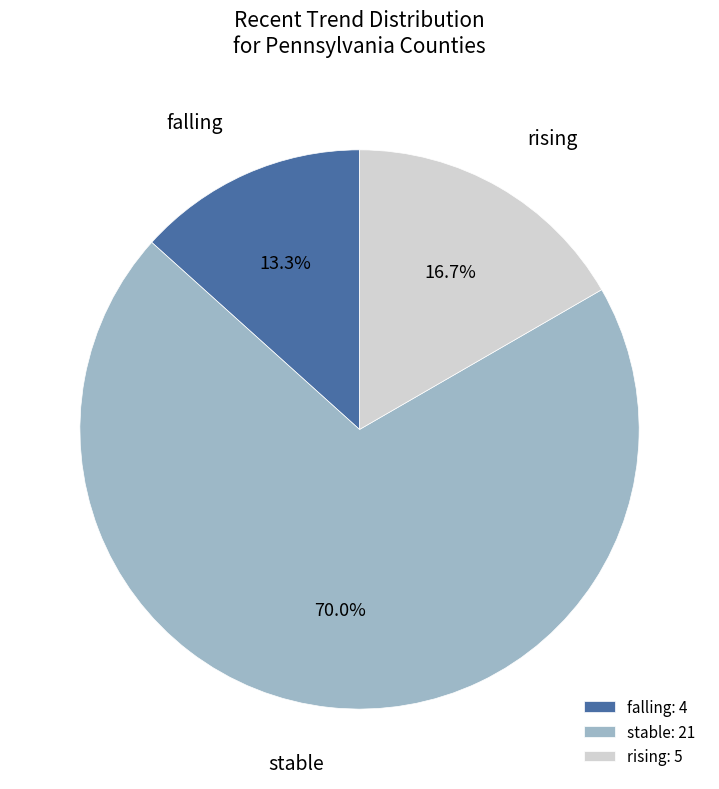

Does stable represent more than half of the total?

Yes